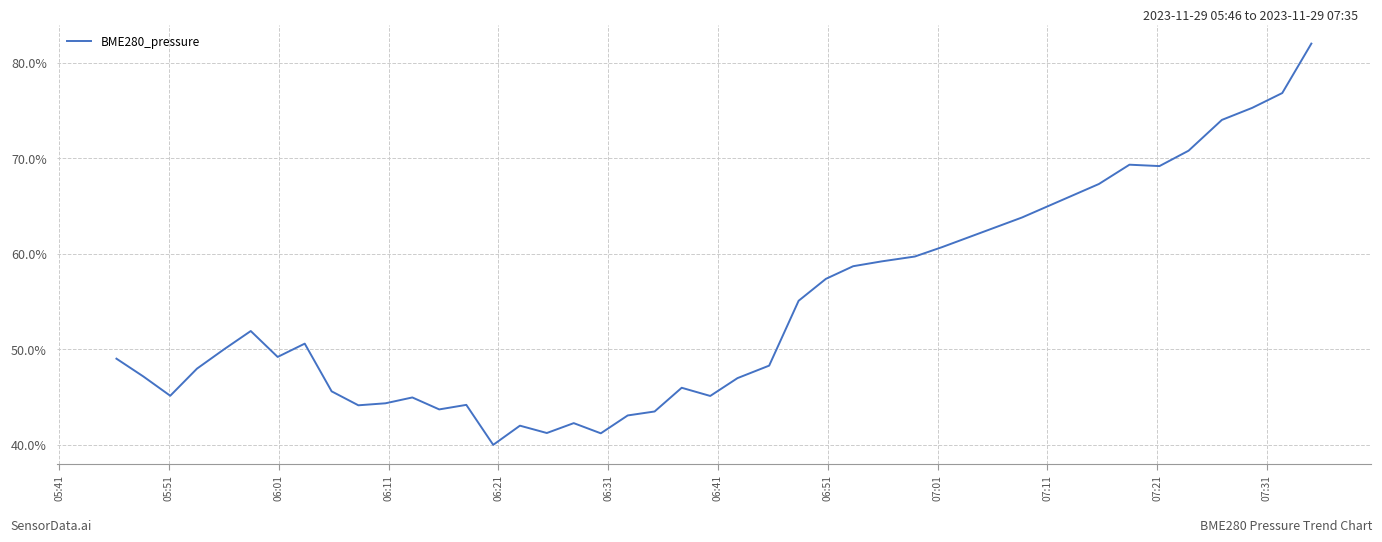

What is the smallest value displayed?

40.0